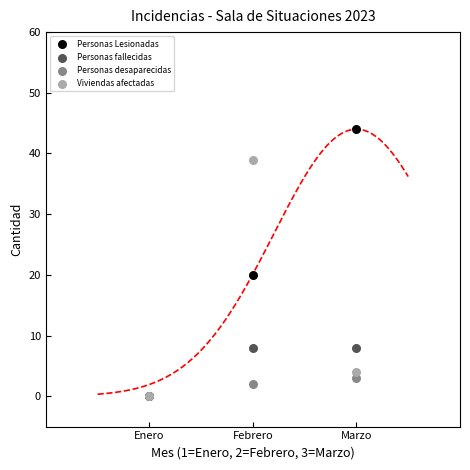

What are all the series names shown in the legend?

Personas Lesionadas, Personas fallecidas, Personas desaparecidas, Viviendas afectadas